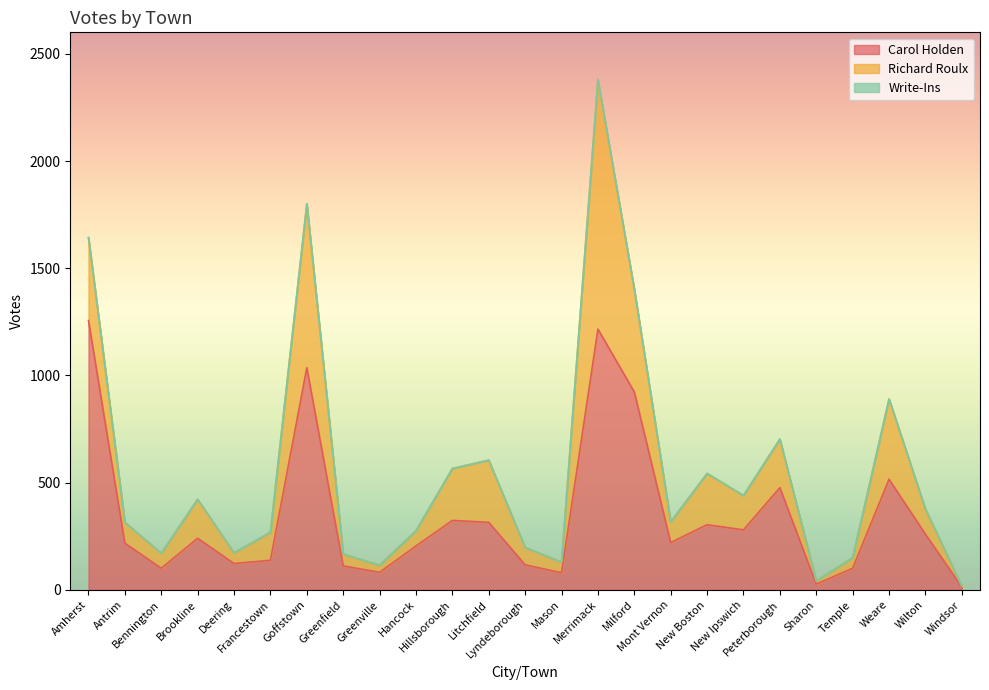

True or false: Write-Ins has more than 0 points higher than both neighbors.

True